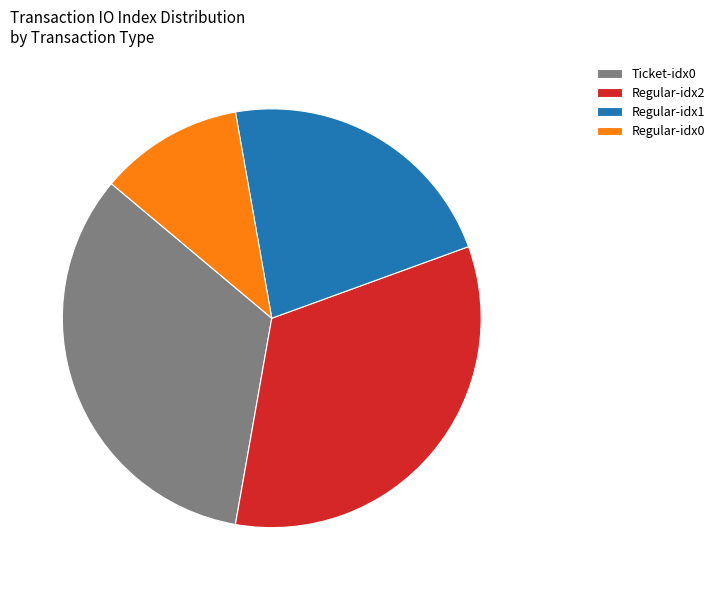

True or false: Regular-idx1 accounts for 22% of the total.

True